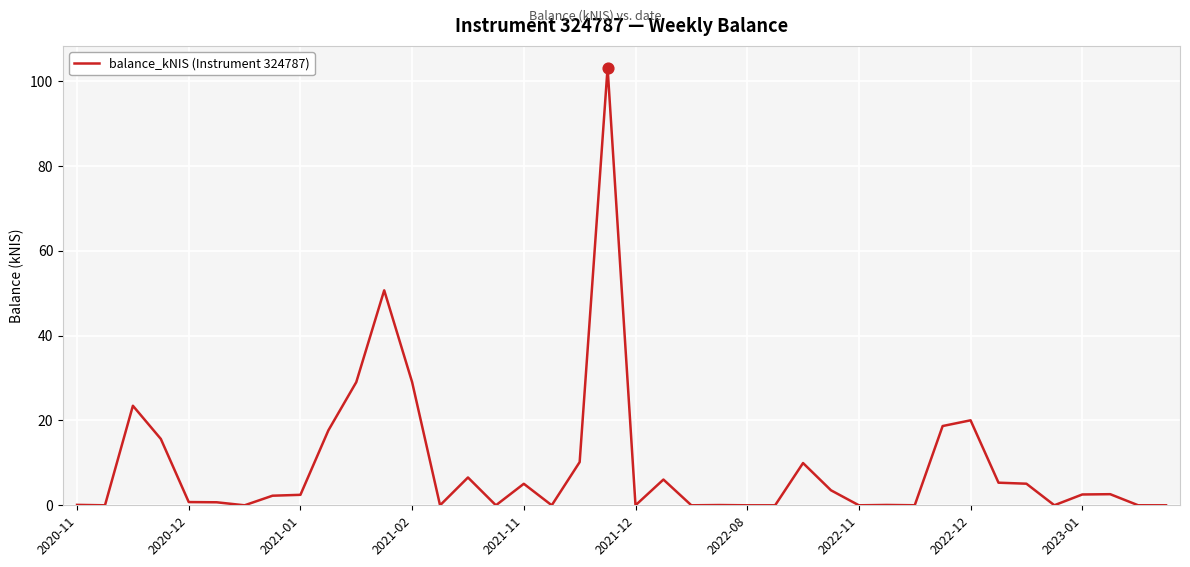

What is the difference between the maximum and minimum values?

103.2